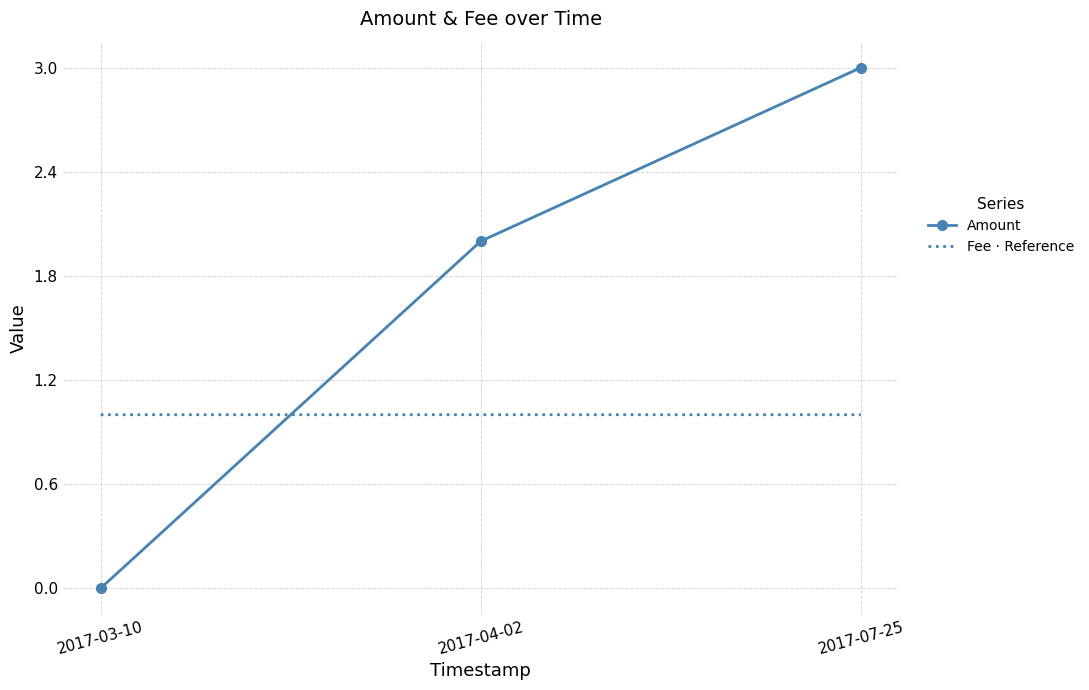

Count the number of categories in the chart.

3